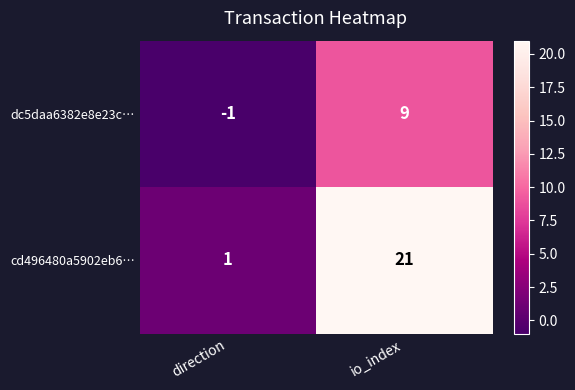

What is the maximum value for cd496480a5902eb6…?

21